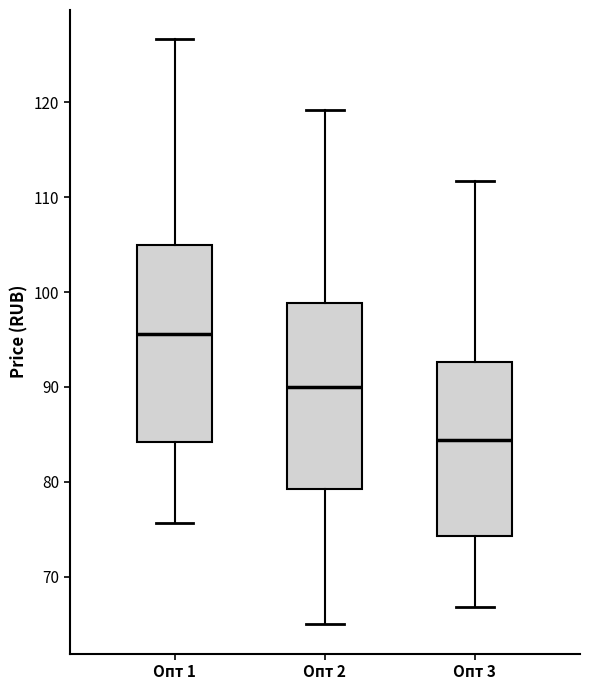

Reading left to right, transcribe this box plot: for each box, give where its median line is, the range the box spans, and where its two whiskers end, as read against the y-axis. The values are not printed on the chart, so give them approximately, as read against the axis.

Опт 1: median 96, box 84 to 105, whiskers 76 to 127
Опт 2: median 90, box 79 to 99, whiskers 65 to 119
Опт 3: median 84, box 74 to 93, whiskers 67 to 112